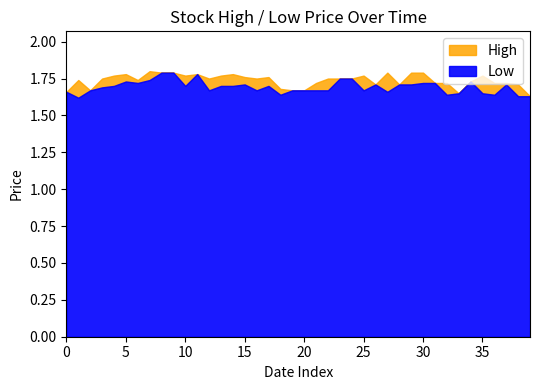

Rank the series by their average value, from lowest to highest.

Low, High